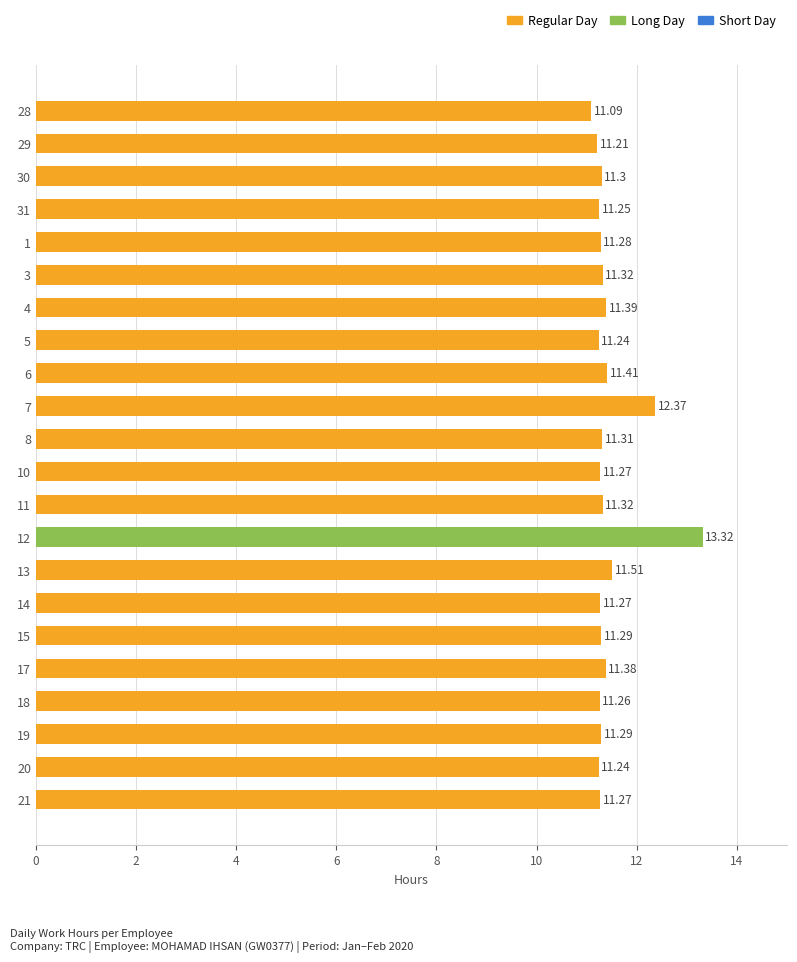

Between 18 and 12, which is larger?

12